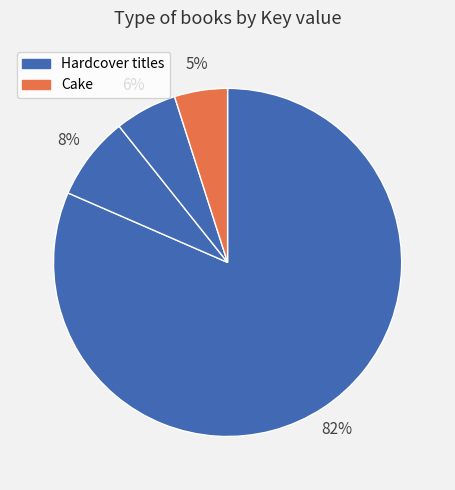

Count the number of slices in the pie.

4